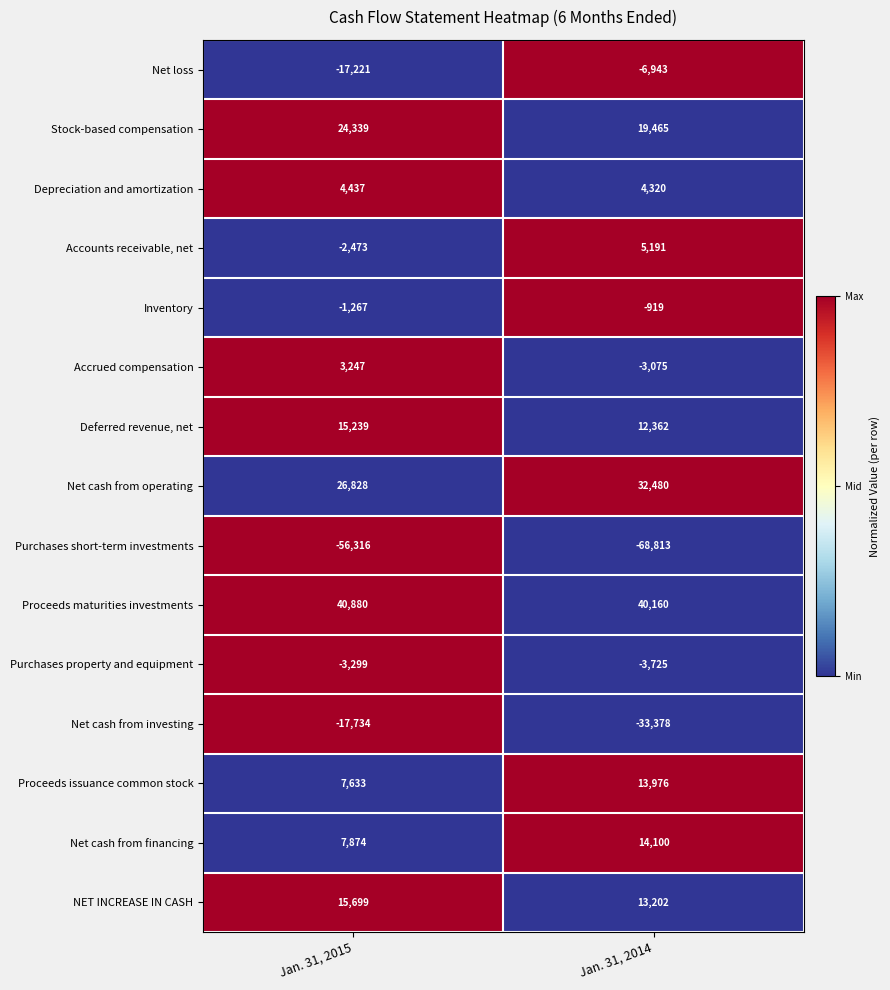

List the labels in order of Proceeds maturities investments value, smallest first.

Jan. 31, 2014, Jan. 31, 2015